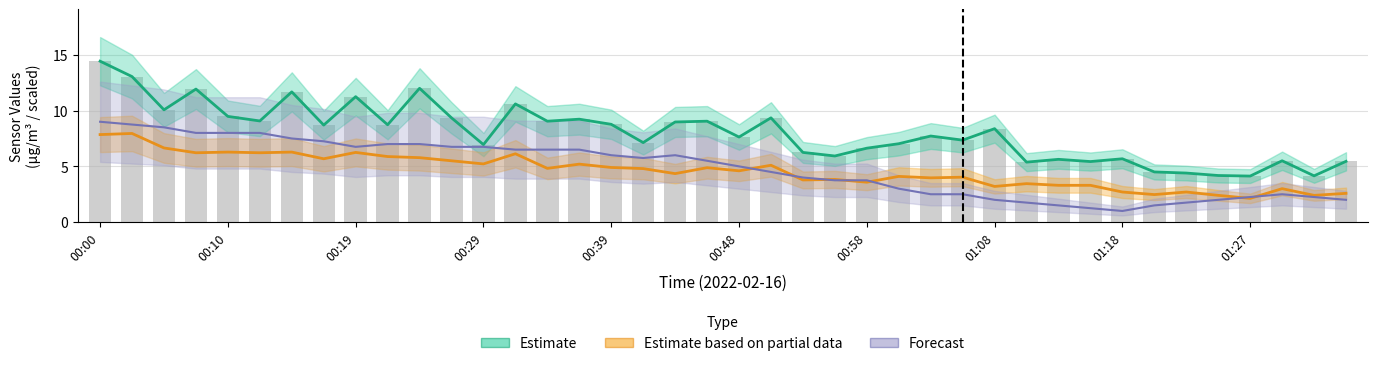

Which label corresponds to the largest value in the chart?

00:00